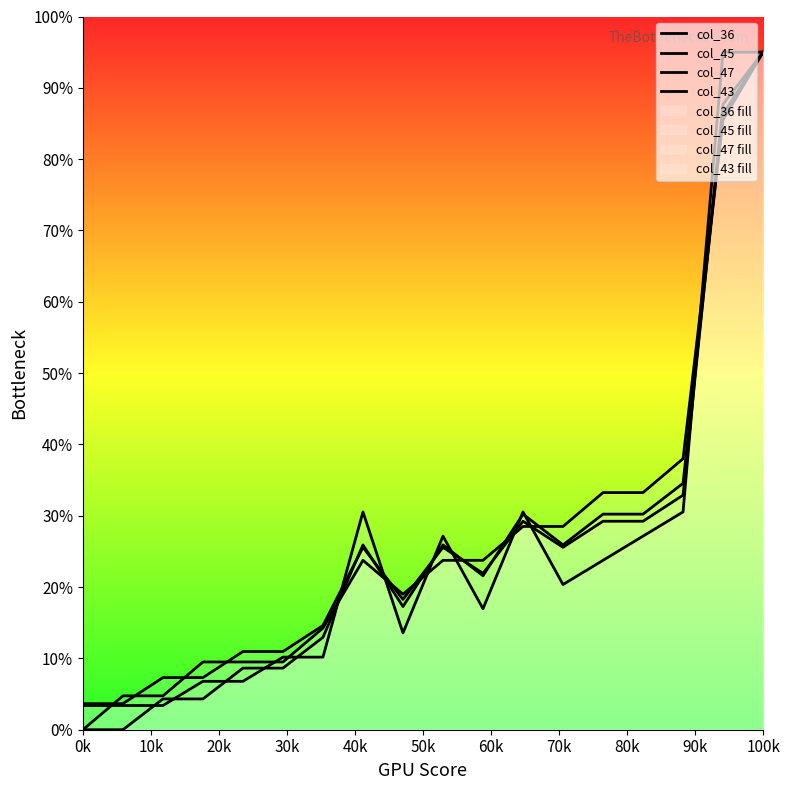

How many lines are shown in the chart?

4